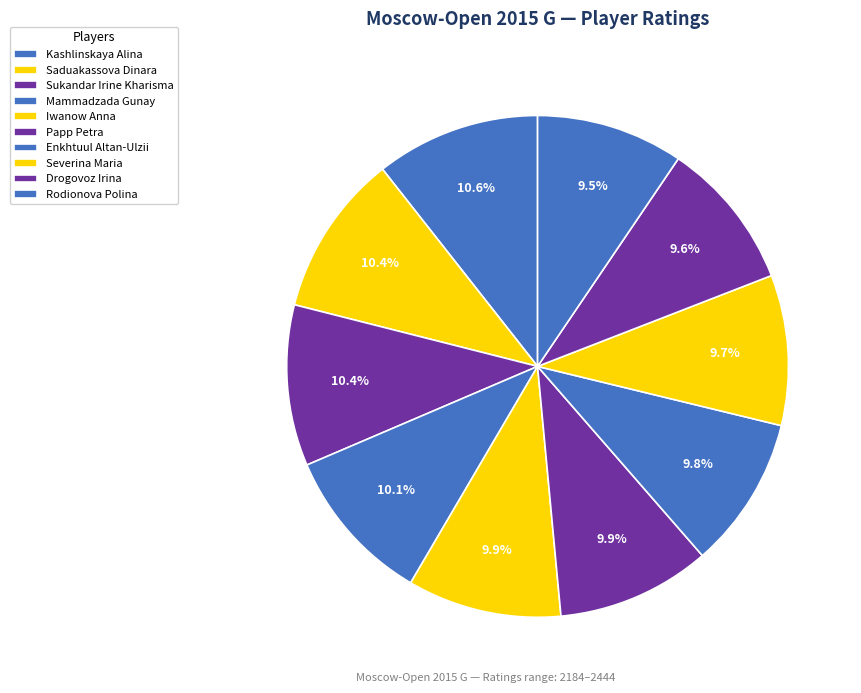

Is there a majority slice in this chart?

No